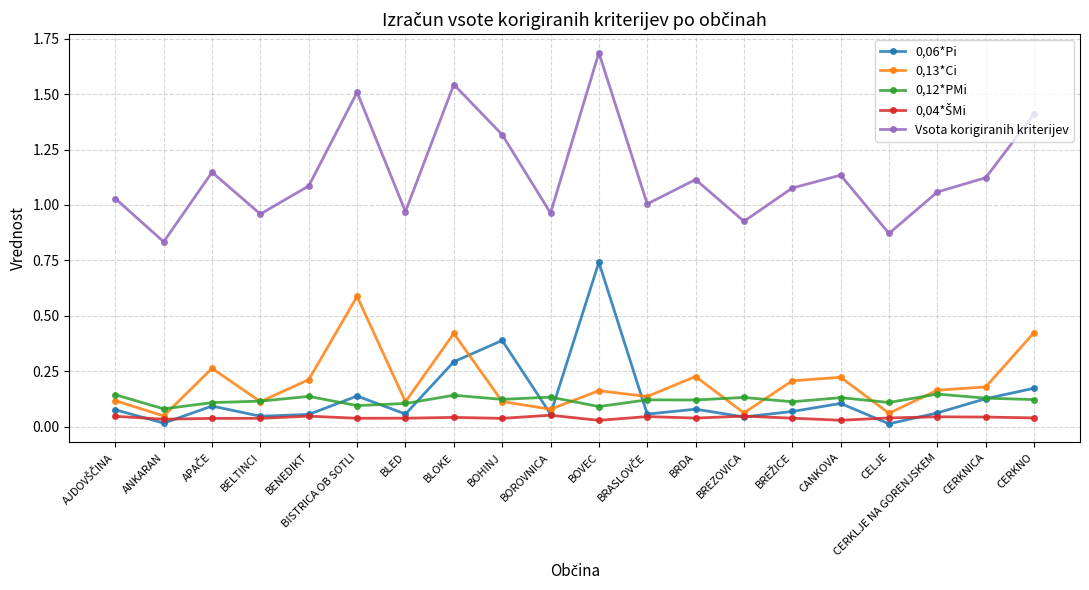

Does the chart have visible grid lines?

Yes